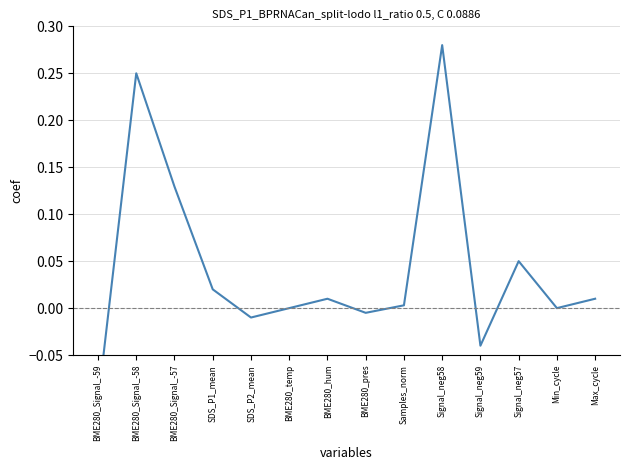

What is the change in value from BME280_Signal_-57 to Signal_neg59?

-0.2